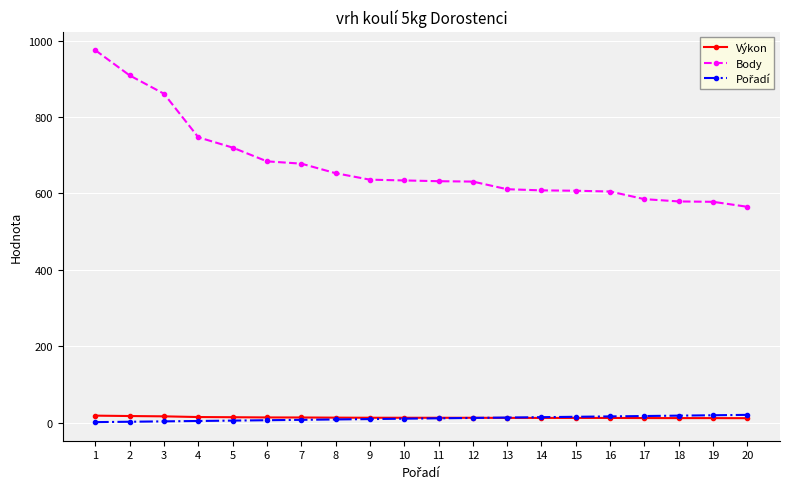

Does the chart display data point markers on the line(s)?

Yes